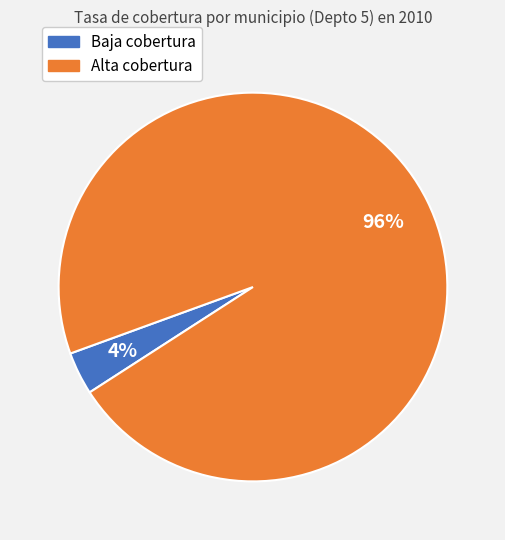

True or false: Alta cobertura accounts for 96% of the total.

True